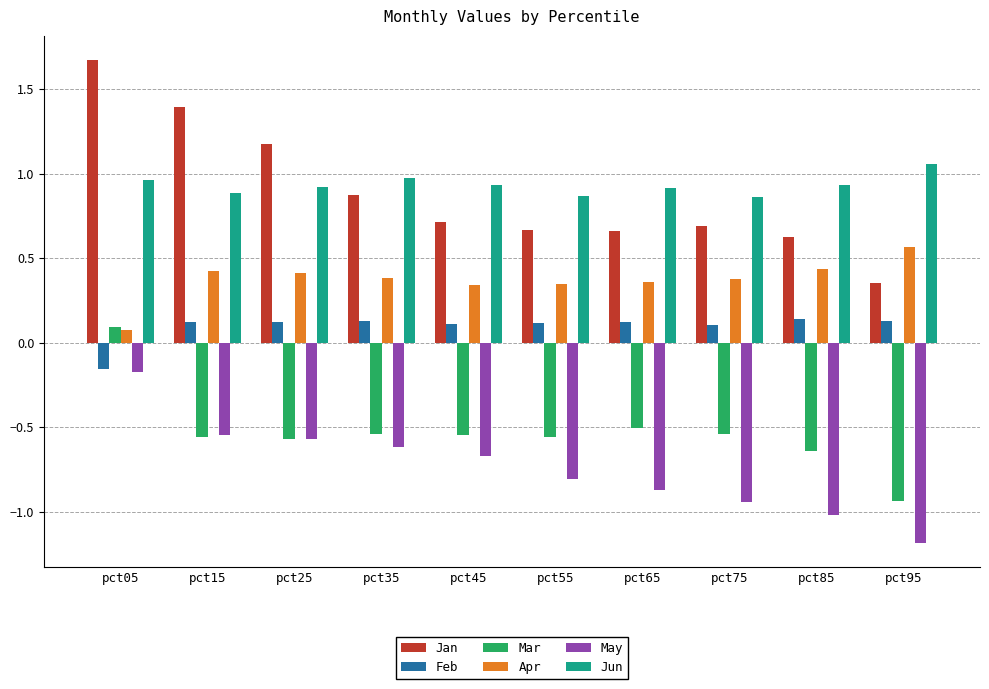

What are all the series names shown in the legend?

Jan, Feb, Mar, Apr, May, Jun